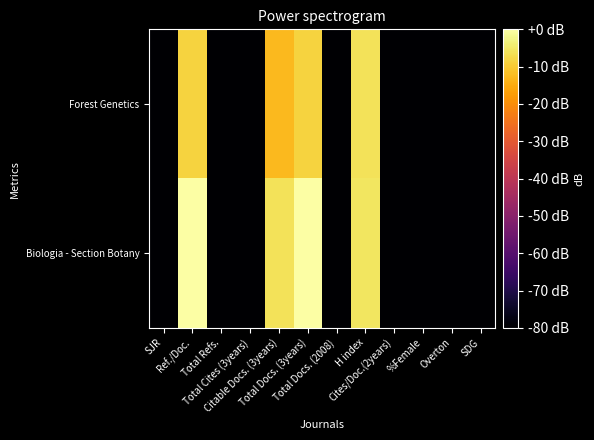

Which series has the largest total across all categories?

Biologia - Section Botany